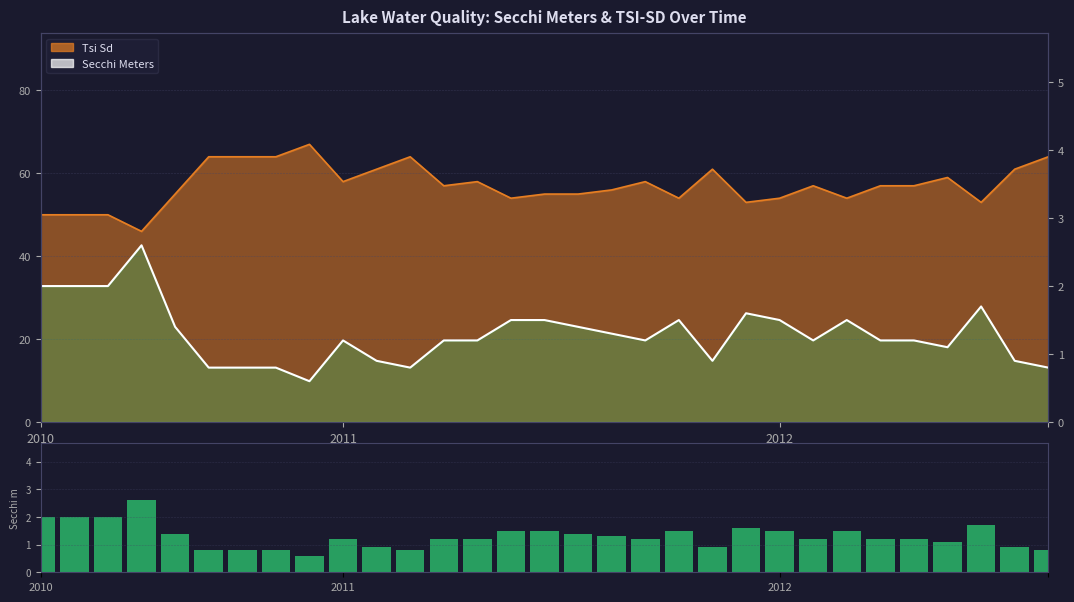

What is the sum of the values at 28 and 10?

2.6